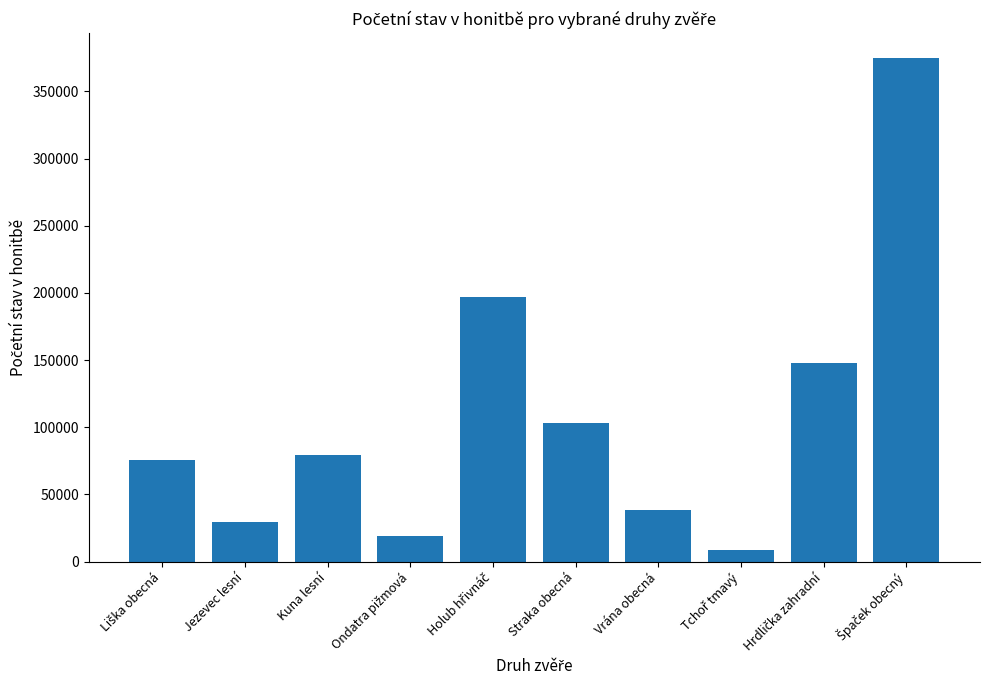

What is the minimum value shown in the chart?

8579